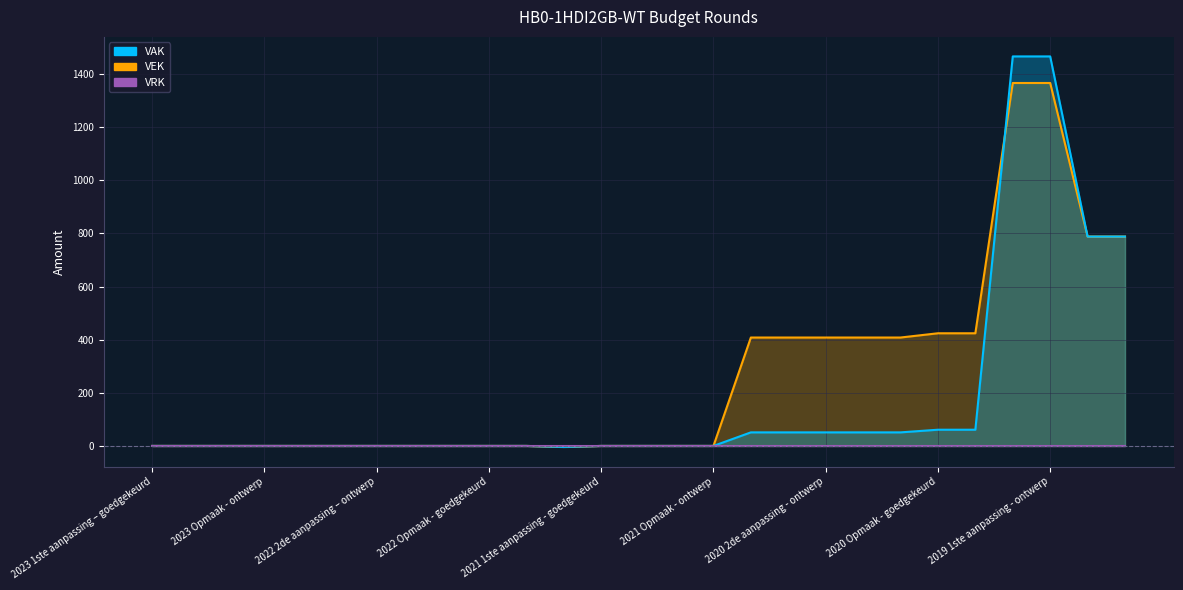

The VEK series shows 641 at 2022 uitvoering. True or false?

False